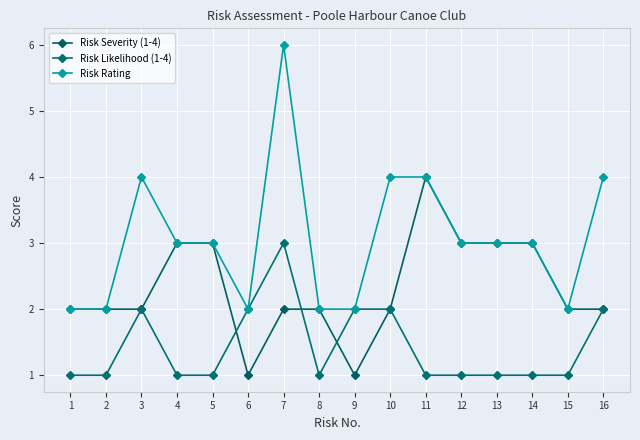

What is the spread (max minus min) of values at 13?

2